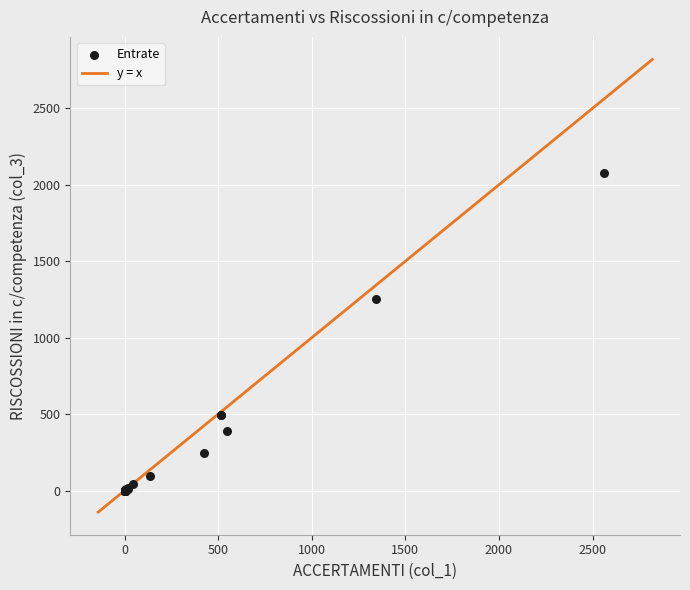

What Y value in the scatter plot is closest to 1038?

1253.5